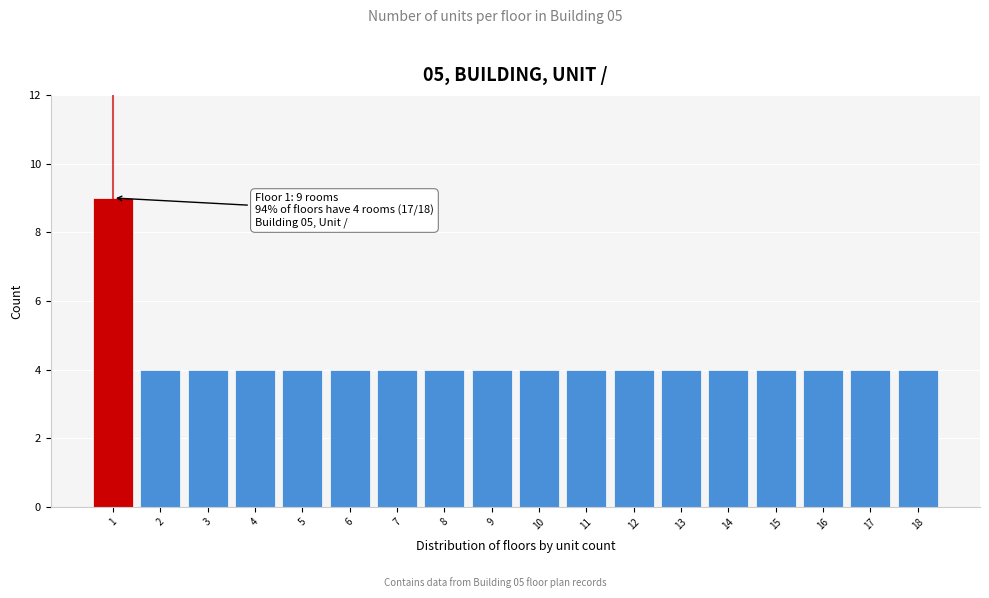

Reading left to right, transcribe all the data shown in this chart.

1=9	2=4	3=4	4=4	5=4	6=4	7=4	8=4	9=4	10=4	11=4	12=4	13=4	14=4	15=4	16=4	17=4	18=4